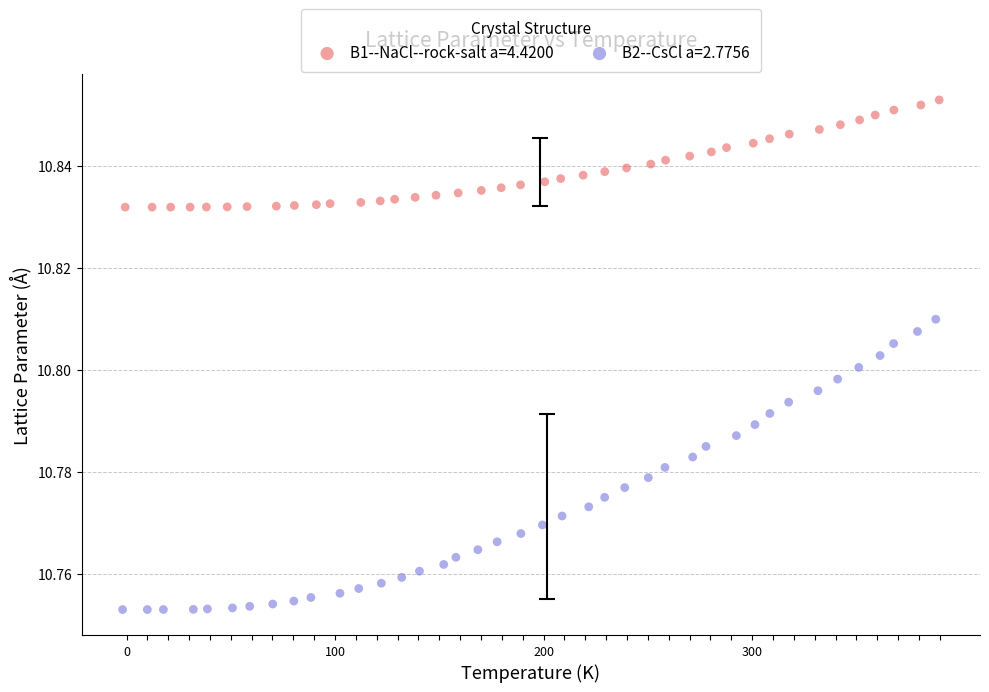

What are all the series names shown in the legend?

B1--NaCl--rock-salt a=4.4200, B2--CsCl a=2.7756